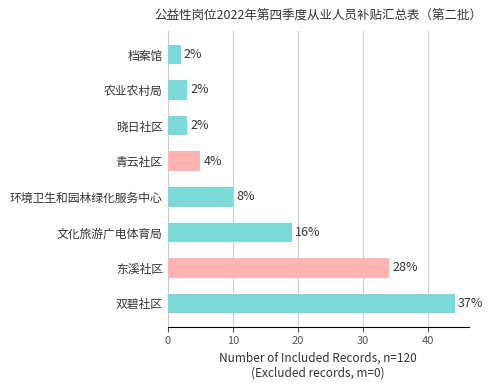

Does the chart contain any negative values?

No